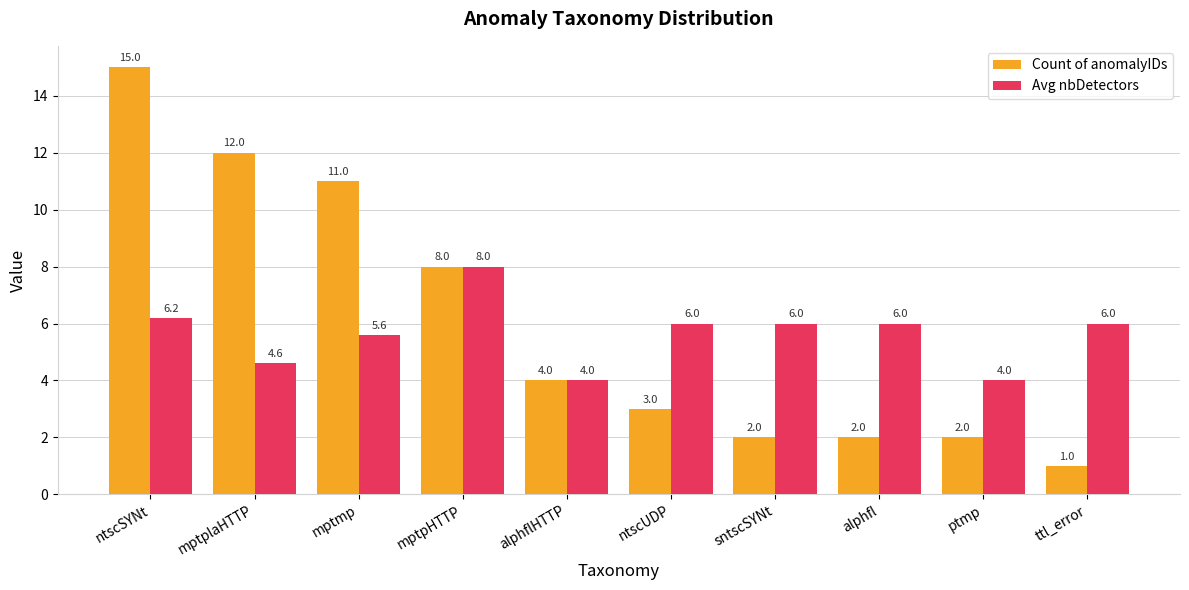

What is the total value across all series at ntscUDP?

9.0